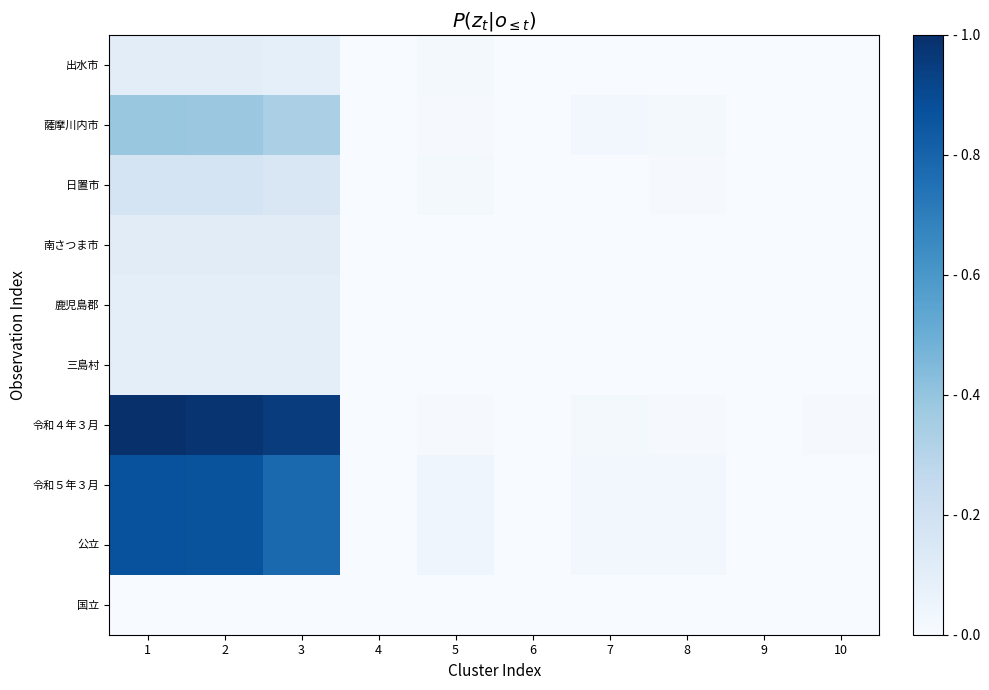

Which category has the lowest value across all series?

4